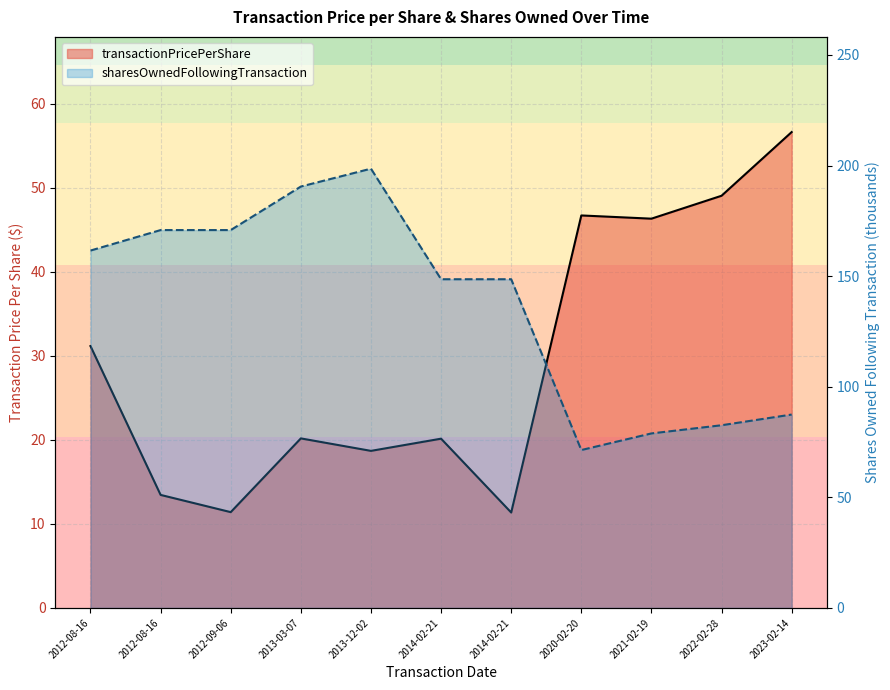

How many data points in transactionPricePerShare are less than 20?

4